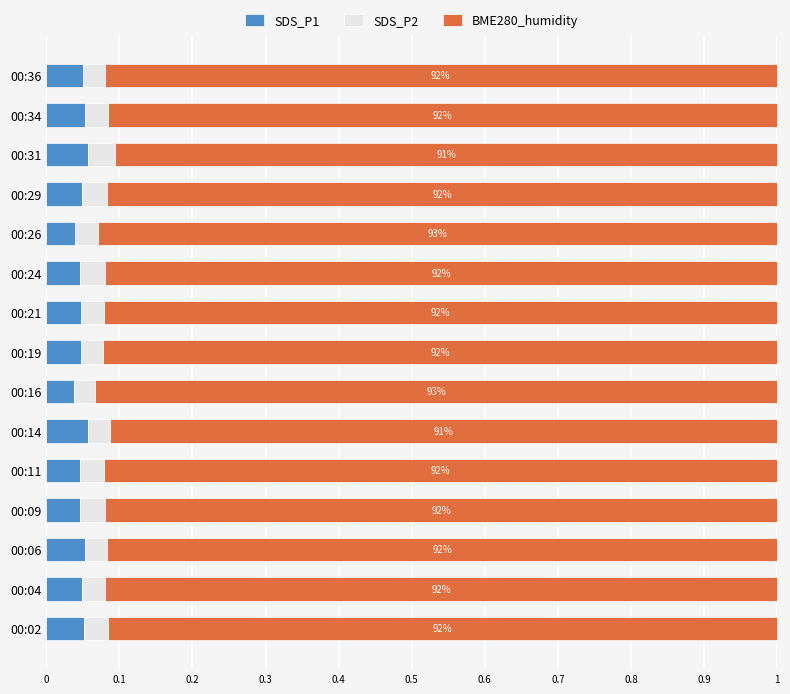

What is the total value across all series at 00:02?

1.0